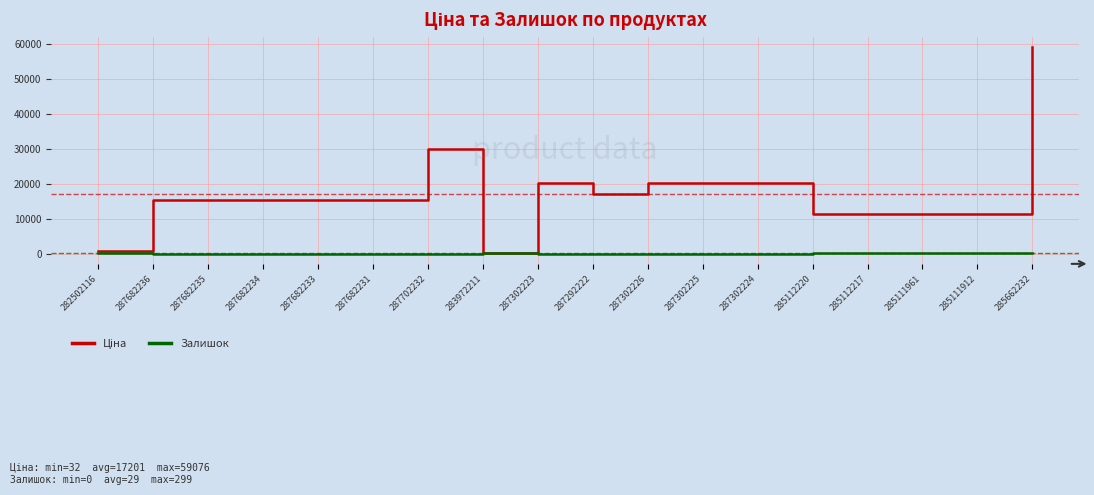

What is the total value across all series at 287302226?

20186.0